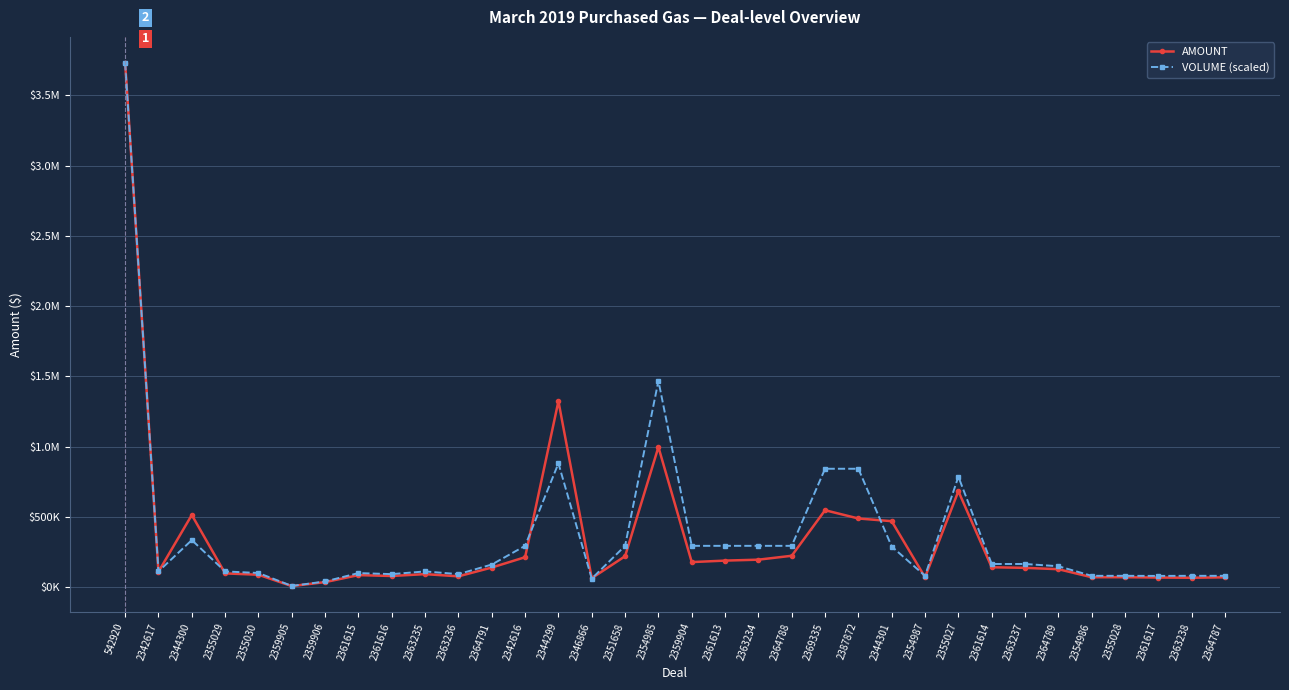

True or false: VOLUME (scaled) and AMOUNT cross at least once.

True